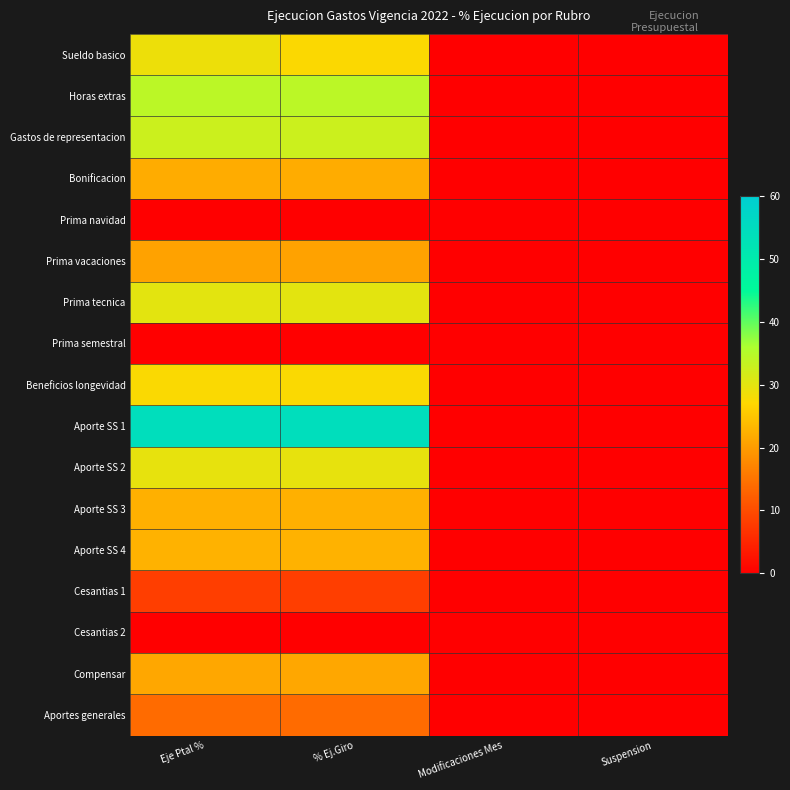

Reading left to right, extract all data points from this chart.

Sueldo basico: Eje Ptal %=28.9	% Ej.Giro=27.4	Modificaciones Mes=0.0	Suspension=0.0
Horas extras: Eje Ptal %=34.4	% Ej.Giro=34.4	Modificaciones Mes=0.0	Suspension=0.0
Gastos de representacion: Eje Ptal %=32.6	% Ej.Giro=32.6	Modificaciones Mes=0.0	Suspension=0.0
Bonificacion: Eje Ptal %=22.0	% Ej.Giro=22.0	Modificaciones Mes=0.0	Suspension=0.0
Prima navidad: Eje Ptal %=0.1	% Ej.Giro=0.1	Modificaciones Mes=0.0	Suspension=0.0
Prima vacaciones: Eje Ptal %=20.7	% Ej.Giro=20.7	Modificaciones Mes=0.0	Suspension=0.0
Prima tecnica: Eje Ptal %=30.1	% Ej.Giro=30.1	Modificaciones Mes=0.0	Suspension=0.0
Prima semestral: Eje Ptal %=0.0	% Ej.Giro=0.0	Modificaciones Mes=0.0	Suspension=0.0
Beneficios longevidad: Eje Ptal %=27.5	% Ej.Giro=27.5	Modificaciones Mes=0.0	Suspension=0.0
Aporte SS 1: Eje Ptal %=54.4	% Ej.Giro=54.4	Modificaciones Mes=0.0	Suspension=0.0
Aporte SS 2: Eje Ptal %=29.6	% Ej.Giro=29.6	Modificaciones Mes=0.0	Suspension=0.0
Aporte SS 3: Eje Ptal %=22.5	% Ej.Giro=22.5	Modificaciones Mes=0.0	Suspension=0.0
Aporte SS 4: Eje Ptal %=22.7	% Ej.Giro=22.7	Modificaciones Mes=0.0	Suspension=0.0
Cesantias 1: Eje Ptal %=8.1	% Ej.Giro=8.1	Modificaciones Mes=0.0	Suspension=0.0
Cesantias 2: Eje Ptal %=0.0	% Ej.Giro=0.0	Modificaciones Mes=0.0	Suspension=0.0
Compensar: Eje Ptal %=21.2	% Ej.Giro=21.2	Modificaciones Mes=0.0	Suspension=0.0
Aportes generales: Eje Ptal %=13.9	% Ej.Giro=13.9	Modificaciones Mes=0.0	Suspension=0.0